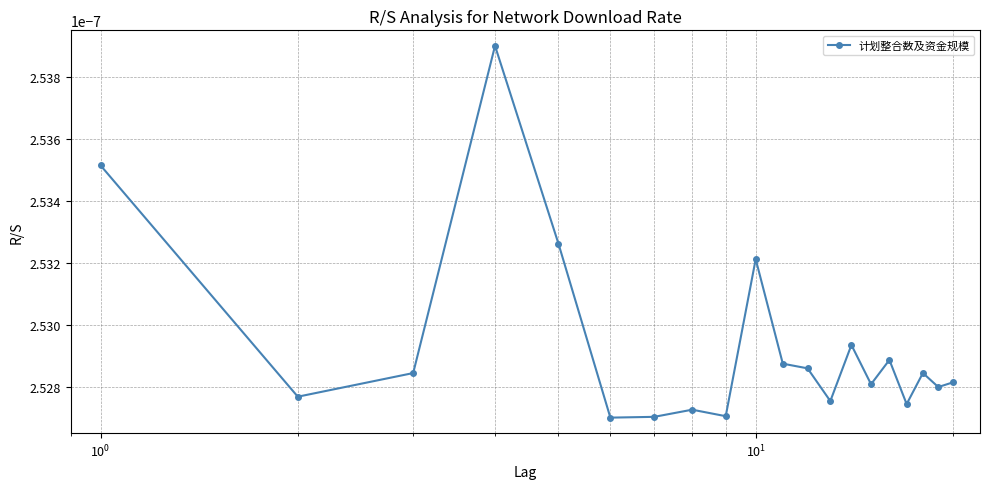

Does the chart have visible grid lines?

Yes